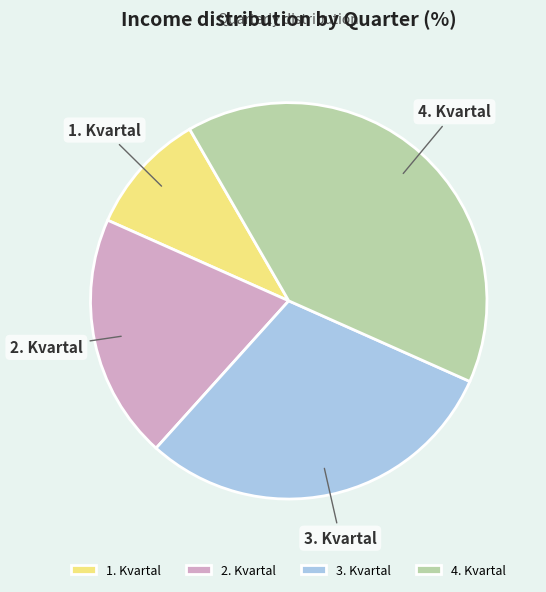

The 2. Kvartal slice represents 20% of the pie. True or false?

True